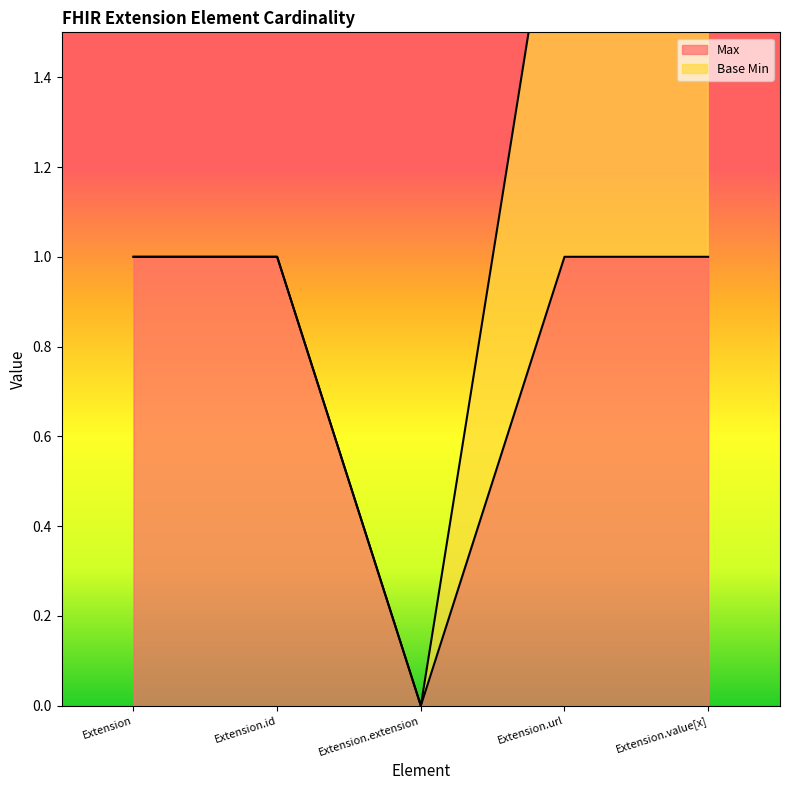

What is the ratio of the value at Extension.id to the value at Extension.url?

1.0